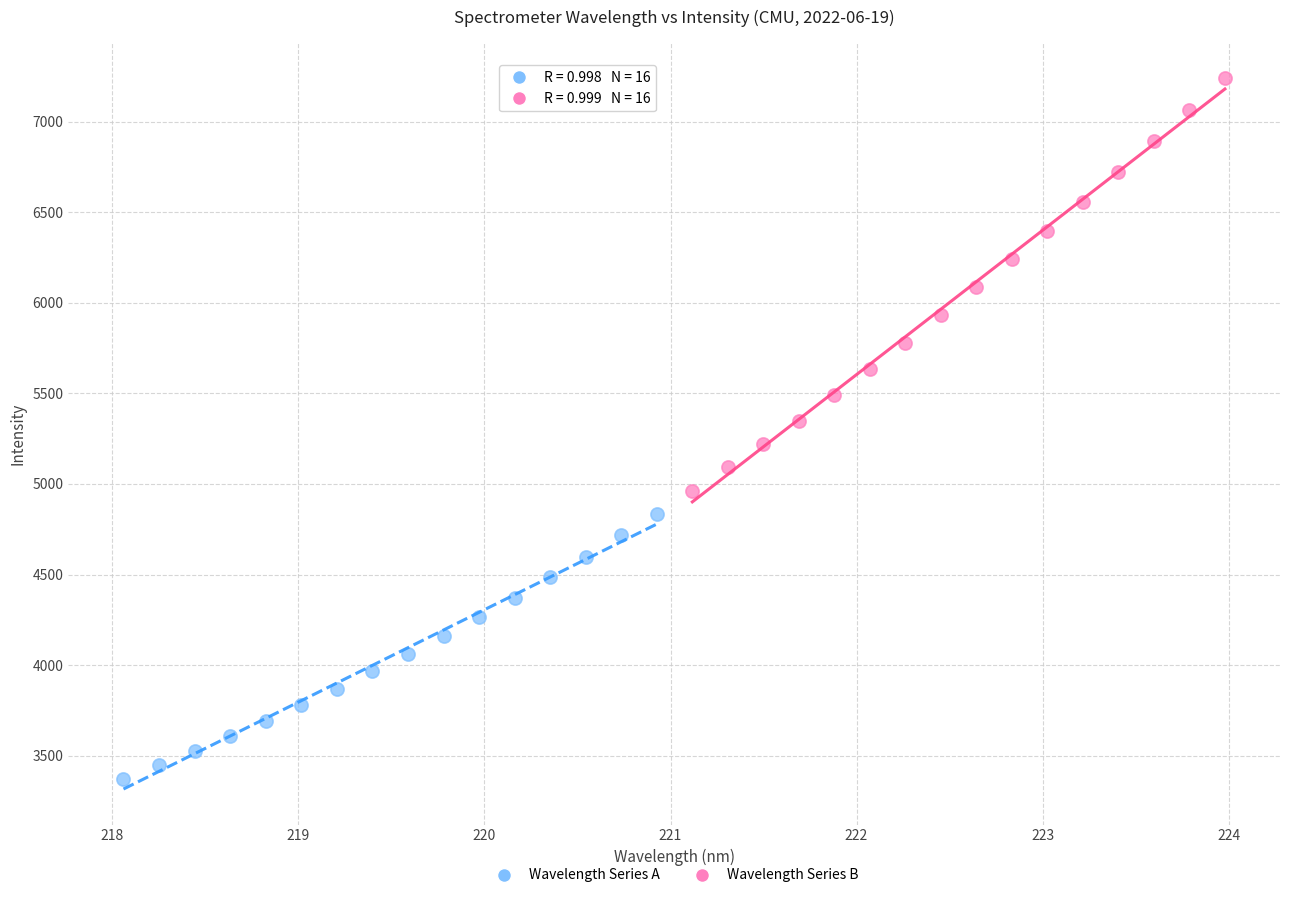

Which series reaches the maximum Y coordinate?

Wavelength Series B